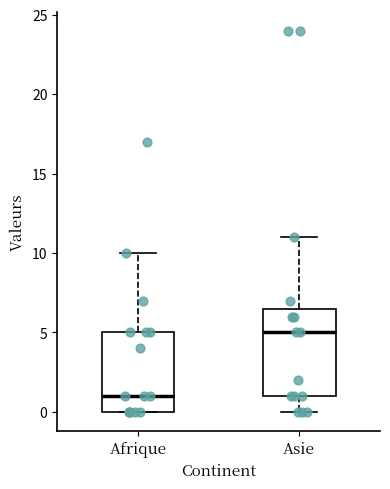

Which box's median line is the highest?

Asie